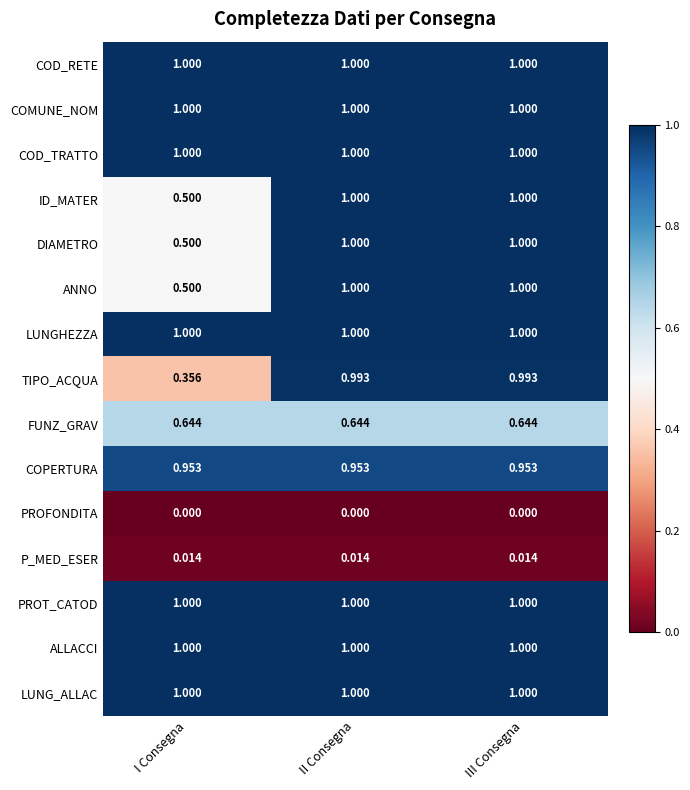

Which series has the largest range (max minus min)?

TIPO_ACQUA